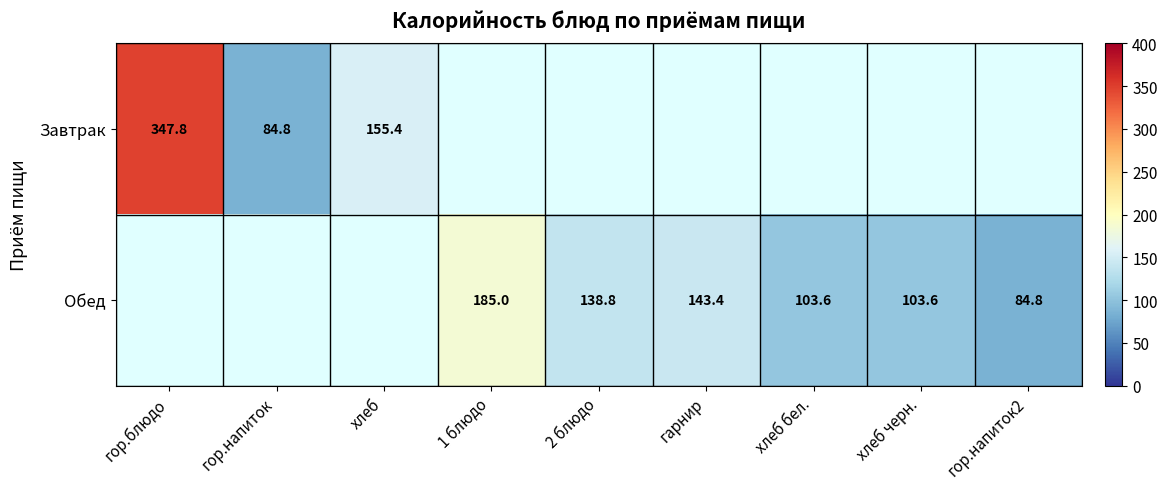

The value of Обед at хлеб черн. is 103.6. True or false?

True